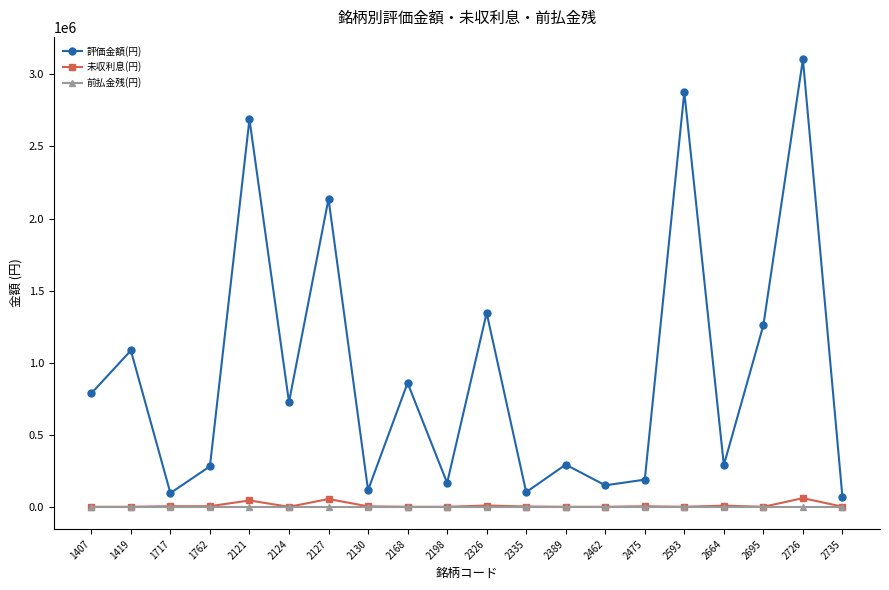

True or false: 未収利息(円) has more than 1 points higher than both neighbors.

True